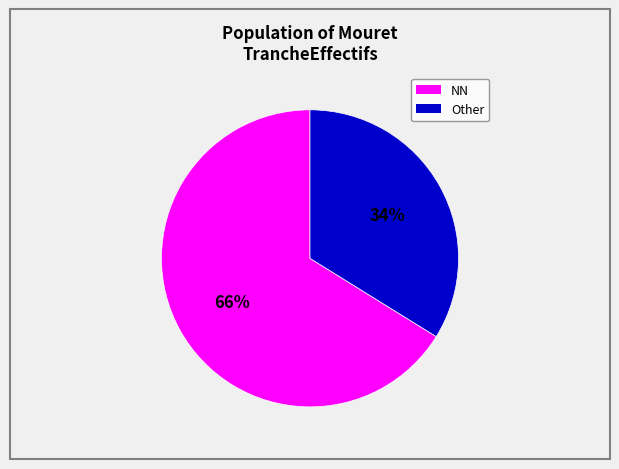

Count the number of slices in the pie.

2